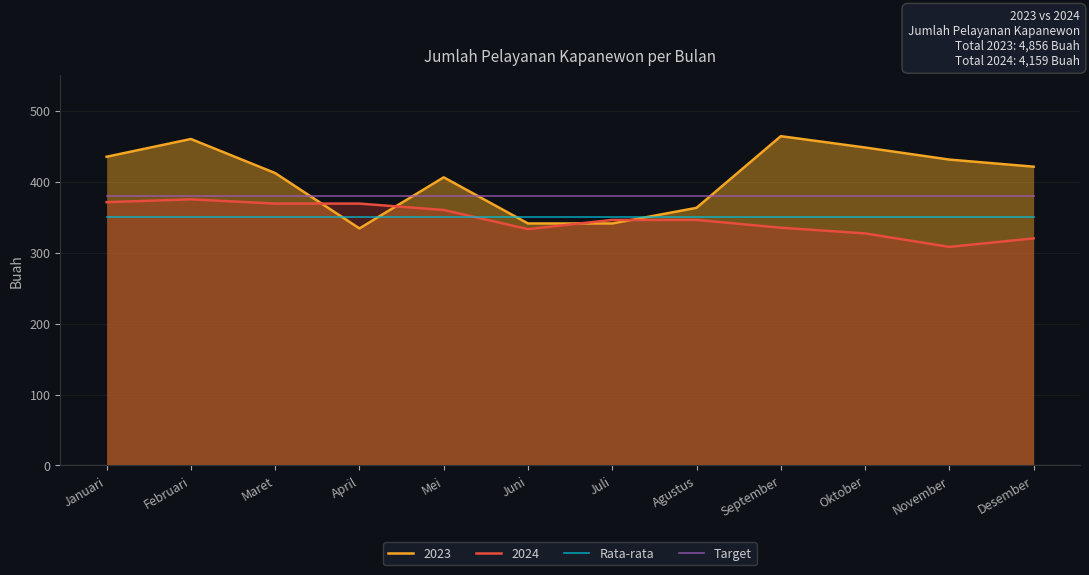

Is it true that Rata-rata equals 350 at Januari?

True